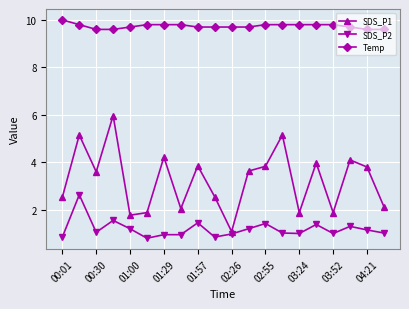

True or false: SDS_P1 and Temp cross at least once.

False